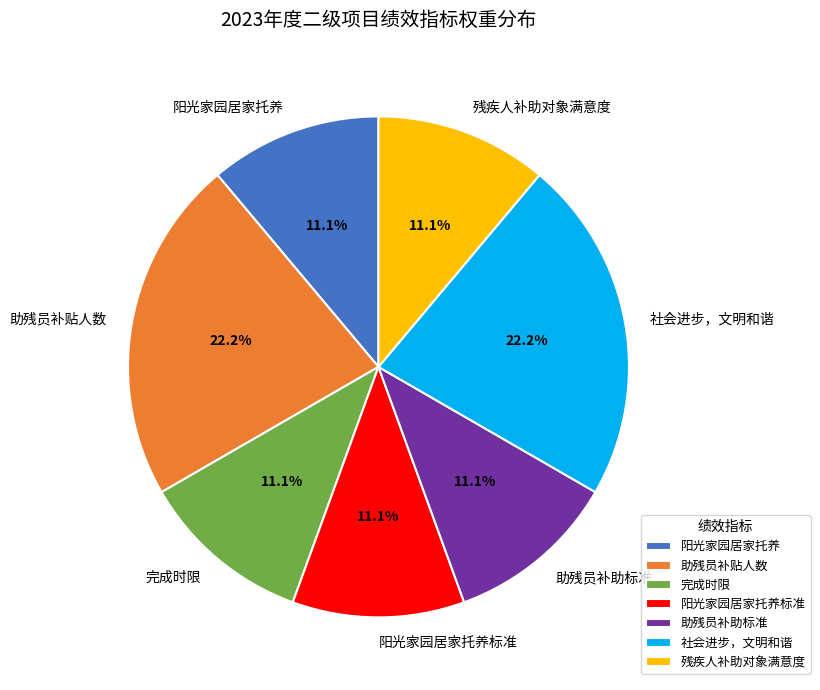

What portion of the pie excludes 阳光家园居家托养?

88.9%